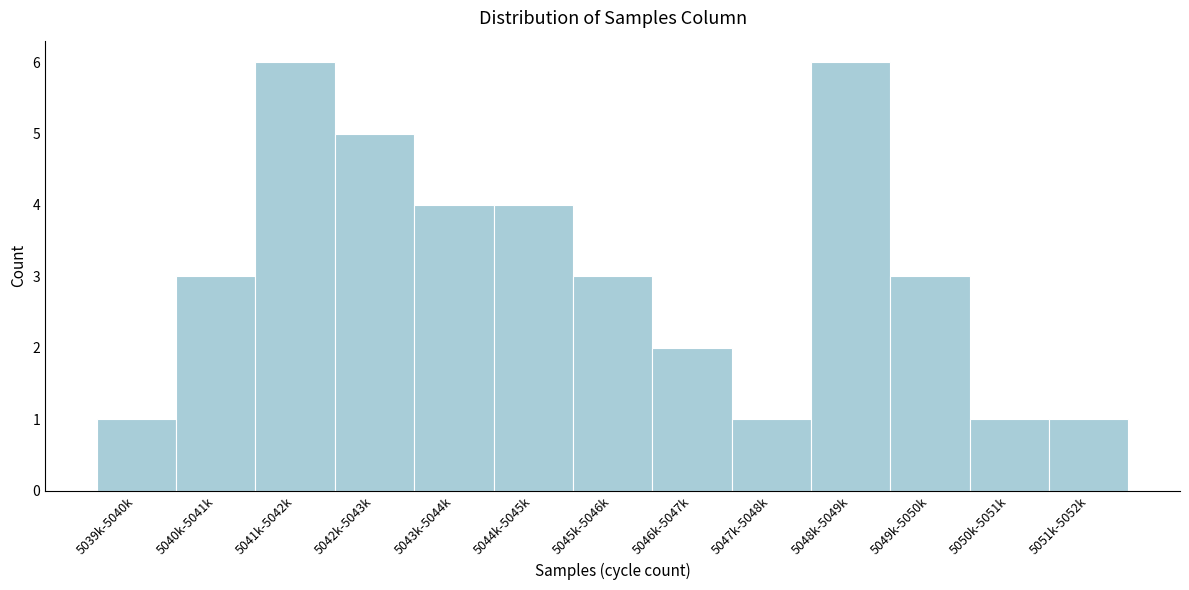

Reading left to right, extract all data points from this chart.

5039k-5040k=1	5040k-5041k=3	5041k-5042k=6	5042k-5043k=5	5043k-5044k=4	5044k-5045k=4	5045k-5046k=3	5046k-5047k=2	5047k-5048k=1	5048k-5049k=6	5049k-5050k=3	5050k-5051k=1	5051k-5052k=1